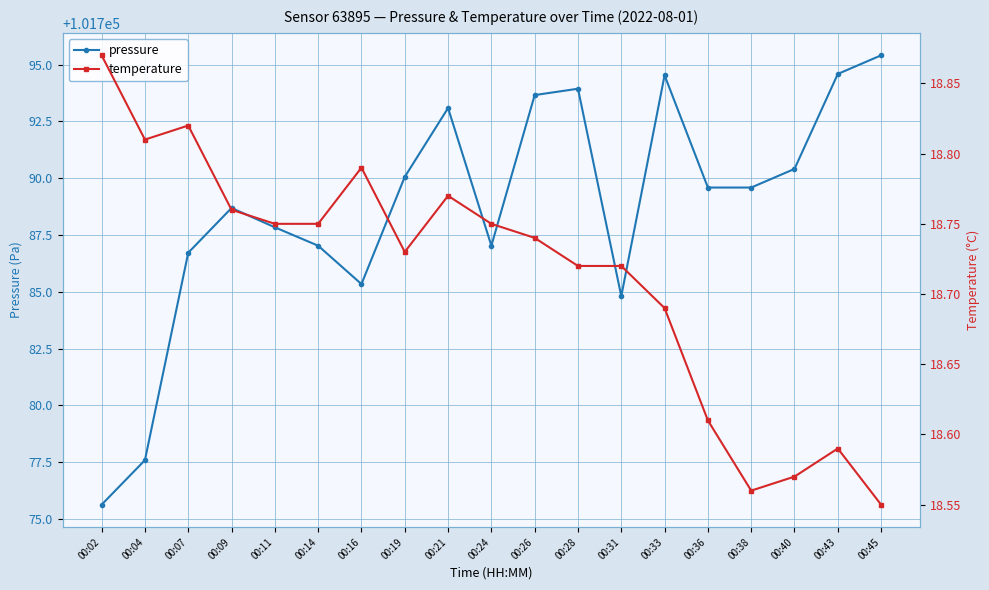

Between 00:40 and 00:14, which is larger?

00:40